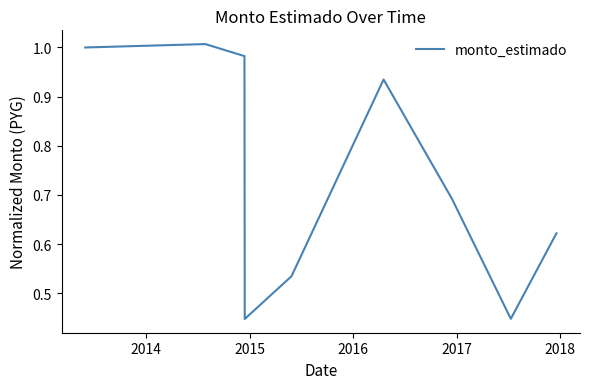

What is the greatest value displayed?

1.0